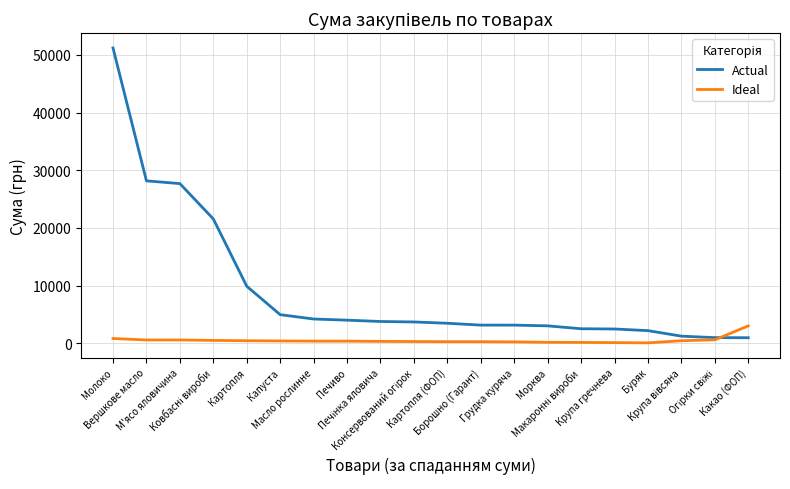

Which series has the largest range (max minus min)?

Actual